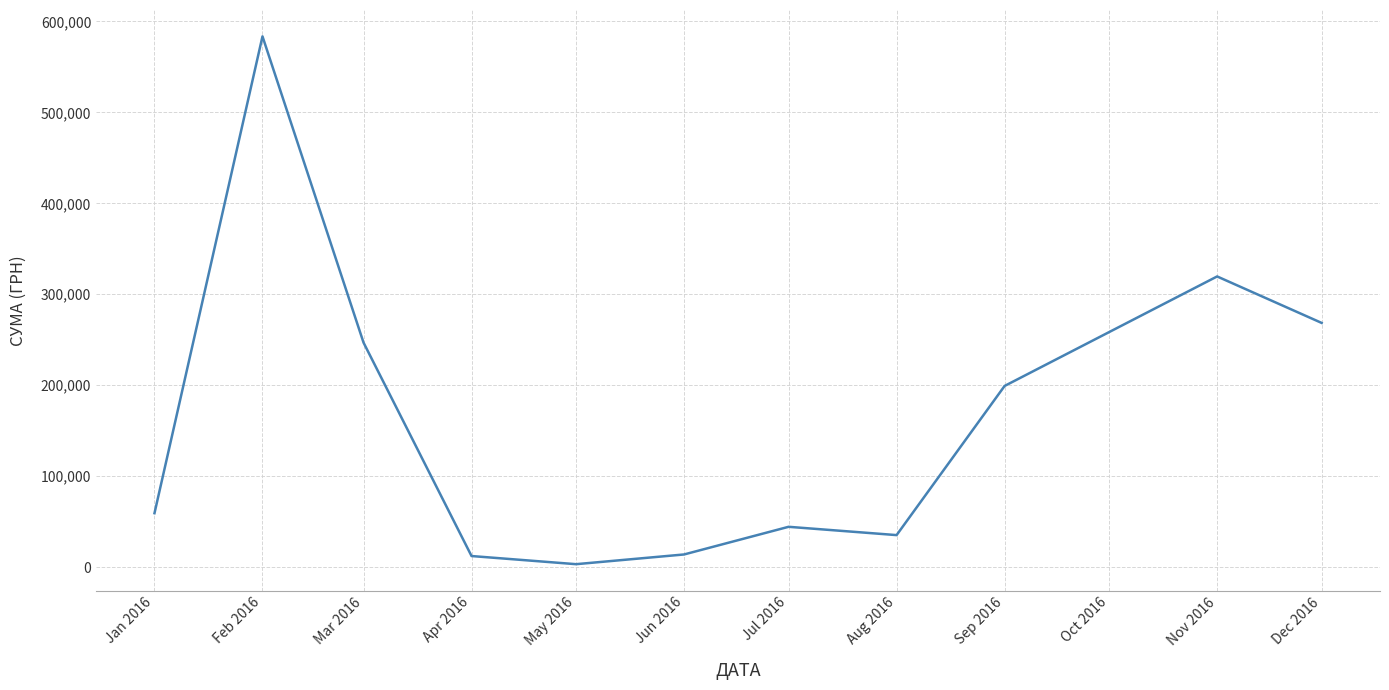

Which has a higher value, Jun 2016 or Jan 2016?

Jan 2016